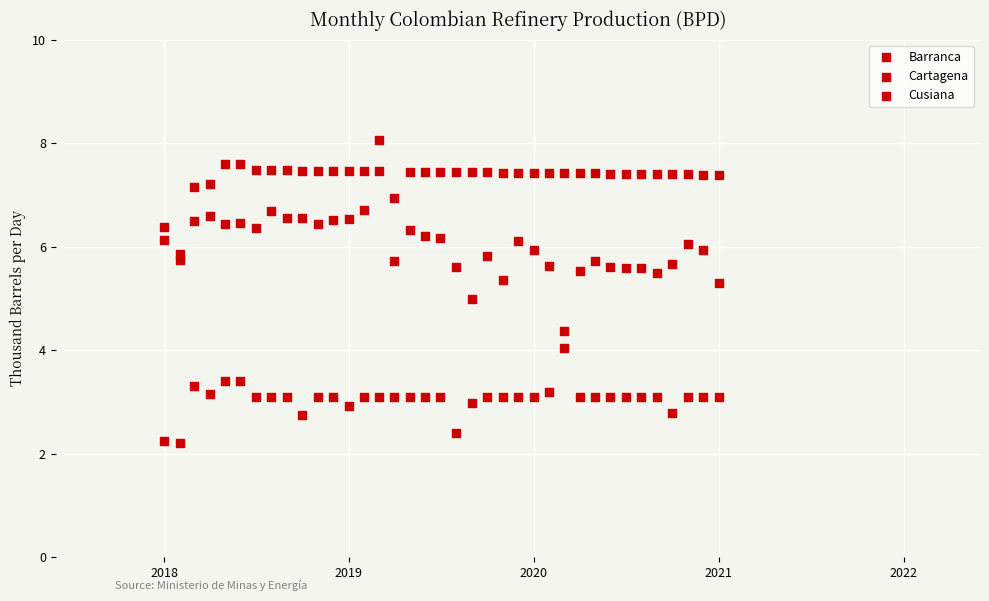

How many points are shown in the scatter plot?

111